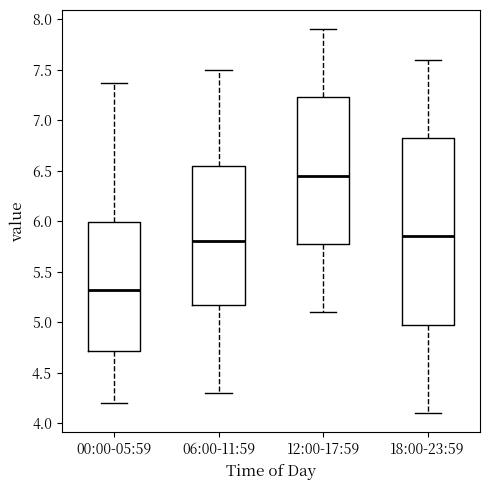

Comparing the boxes themselves (not the whiskers), which one is the tallest?

18:00-23:59